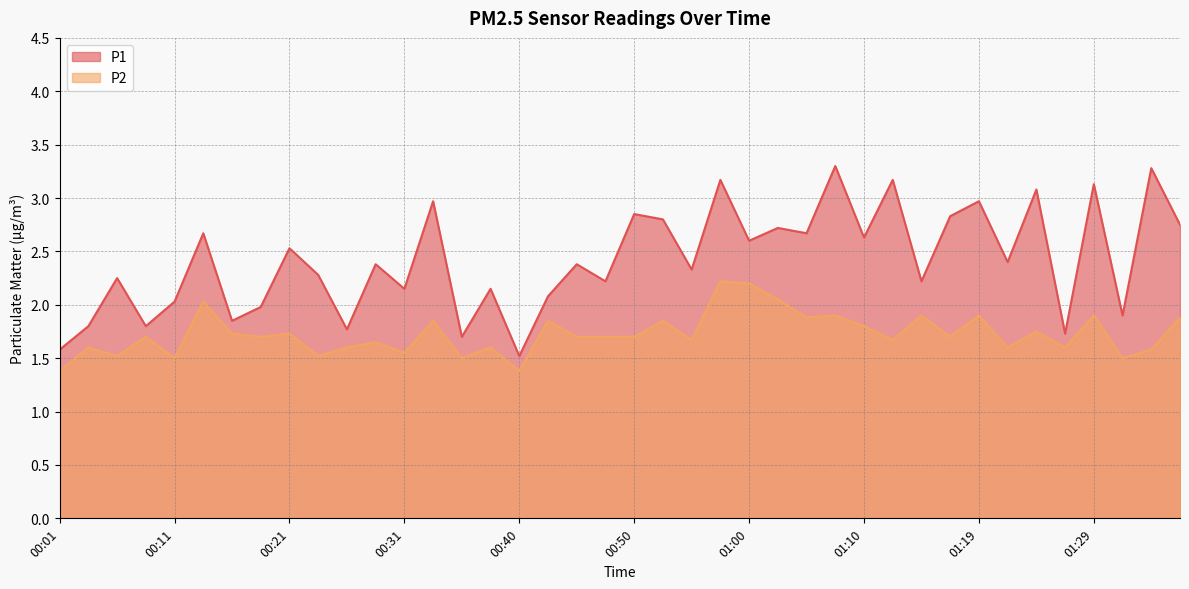

Reading right to left, what are all the values shown in this chart?

P1: 01:36=2.8	01:34=3.3	01:32=1.9	01:29=3.1	01:27=1.7	01:24=3.1	01:22=2.4	01:19=3.0	01:17=2.8	01:15=2.2	01:12=3.2	01:10=2.6	01:07=3.3	01:05=2.7	01:02=2.7	01:00=2.6	00:58=3.2	00:55=2.3	00:53=2.8	00:50=2.9	00:48=2.2	00:45=2.4	00:43=2.1	00:40=1.5	00:38=2.1	00:35=1.7	00:33=3.0	00:31=2.1	00:28=2.4	00:26=1.8	00:23=2.3	00:21=2.5	00:18=2.0	00:16=1.9	00:13=2.7	00:11=2.0	00:08=1.8	00:06=2.2	00:04=1.8	00:01=1.6
P2: 01:36=1.9	01:34=1.6	01:32=1.5	01:29=1.9	01:27=1.6	01:24=1.8	01:22=1.6	01:19=1.9	01:17=1.7	01:15=1.9	01:12=1.7	01:10=1.8	01:07=1.9	01:05=1.9	01:02=2.0	01:00=2.2	00:58=2.2	00:55=1.7	00:53=1.9	00:50=1.7	00:48=1.7	00:45=1.7	00:43=1.9	00:40=1.4	00:38=1.6	00:35=1.5	00:33=1.9	00:31=1.6	00:28=1.6	00:26=1.6	00:23=1.5	00:21=1.7	00:18=1.7	00:16=1.7	00:13=2.0	00:11=1.5	00:08=1.7	00:06=1.5	00:04=1.6	00:01=1.4